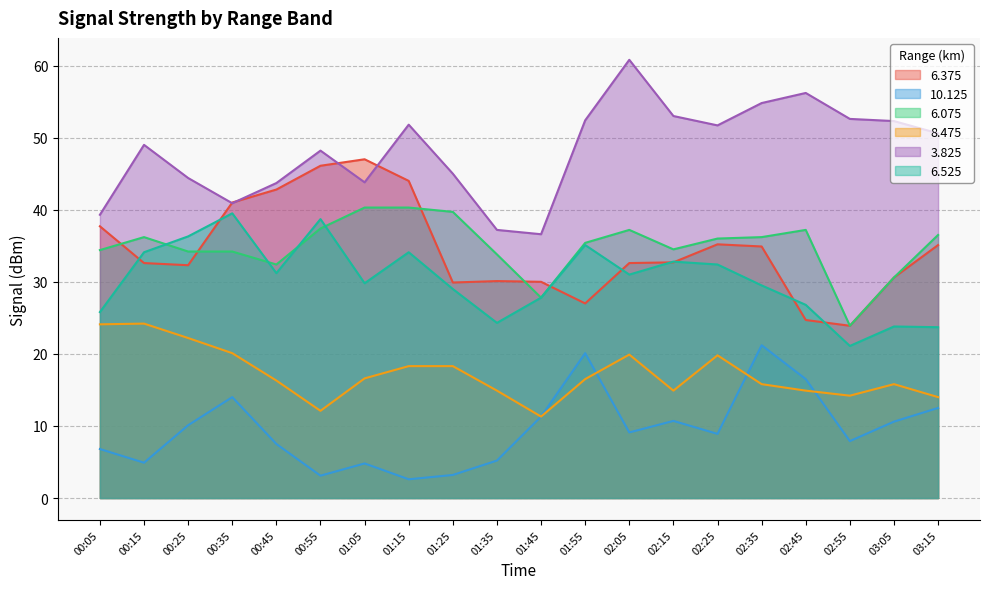

Where is the first local minimum for 10.125?

00:15